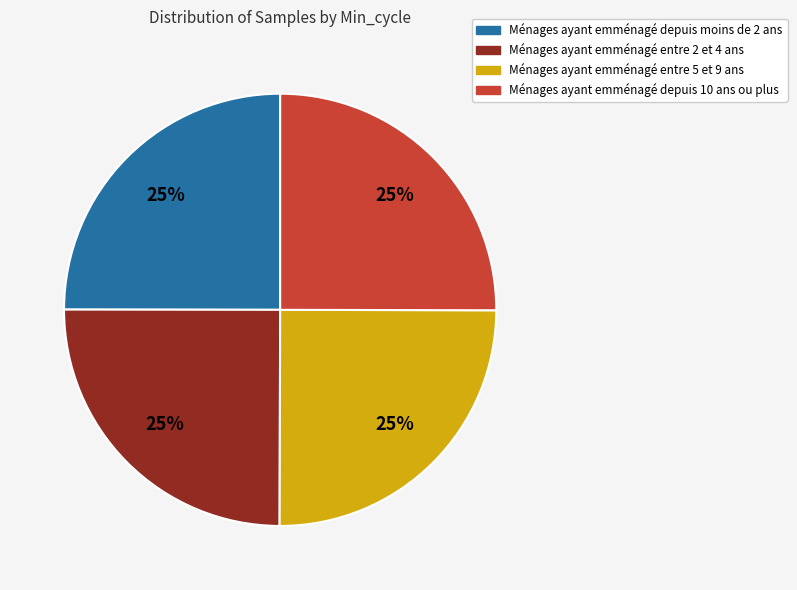

To the nearest percent, what is the average slice percentage?

25%